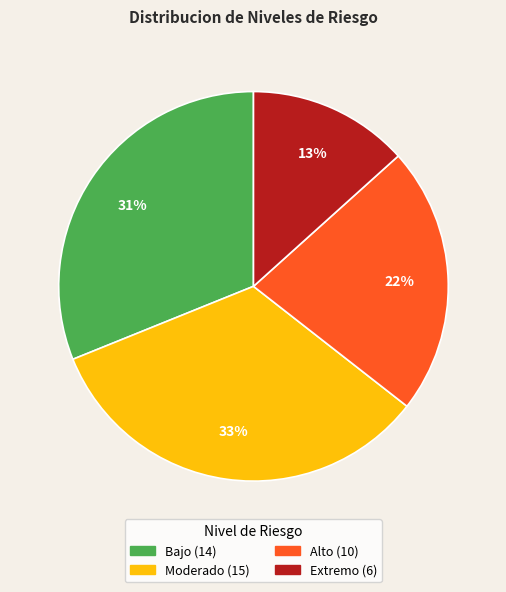

What is the largest slice in the pie chart?

Moderado